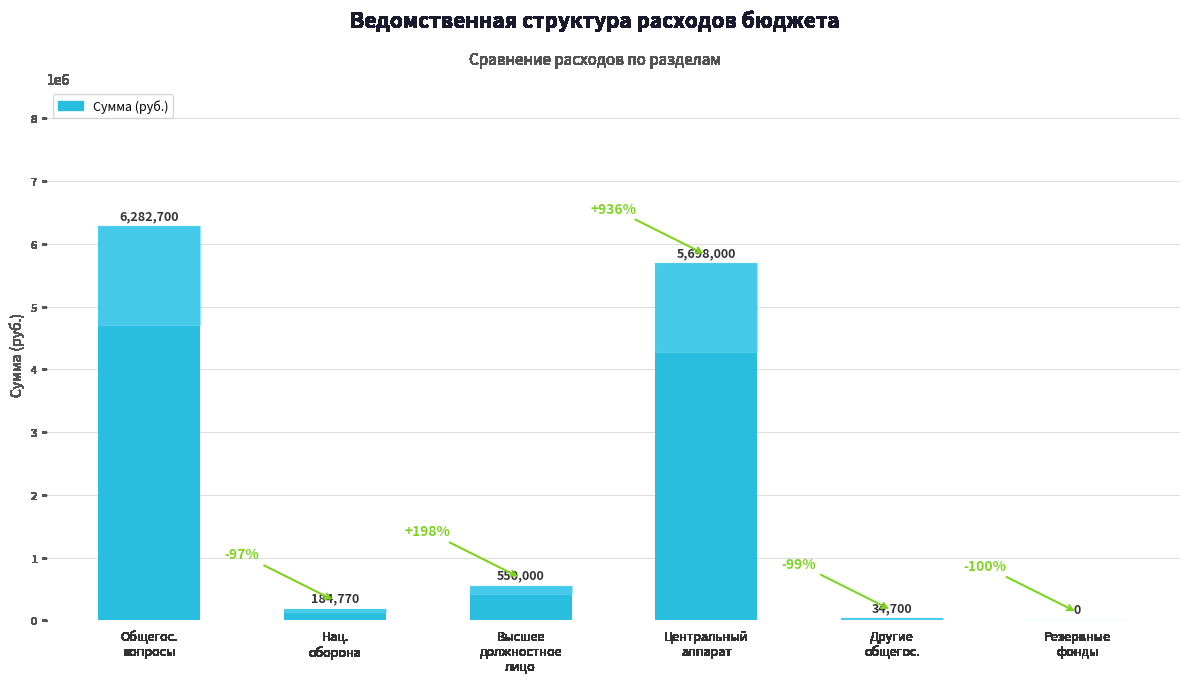

Reading left to right, what are all the values shown in this chart?

6282700	184770	550000	5698000	34700	0